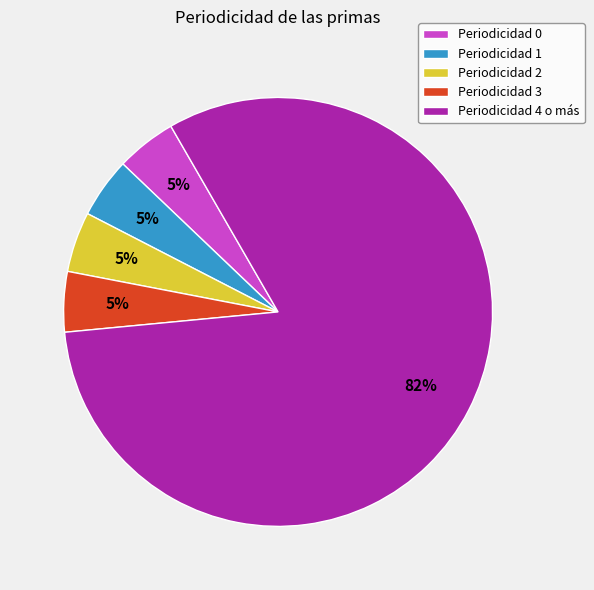

True or false: Periodicidad 2 accounts for 5% of the total.

True